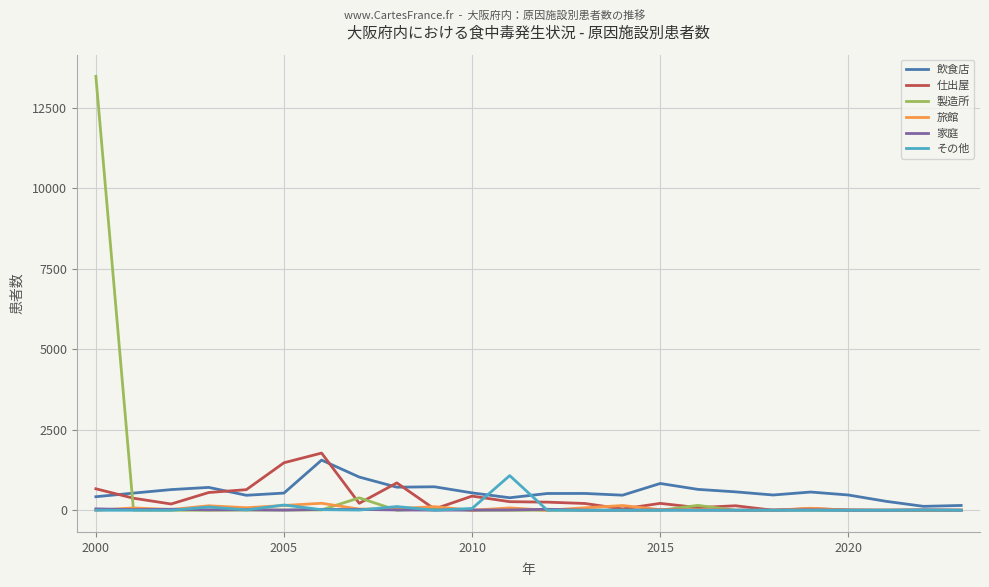

What is the maximum value for 仕出屋?

1777